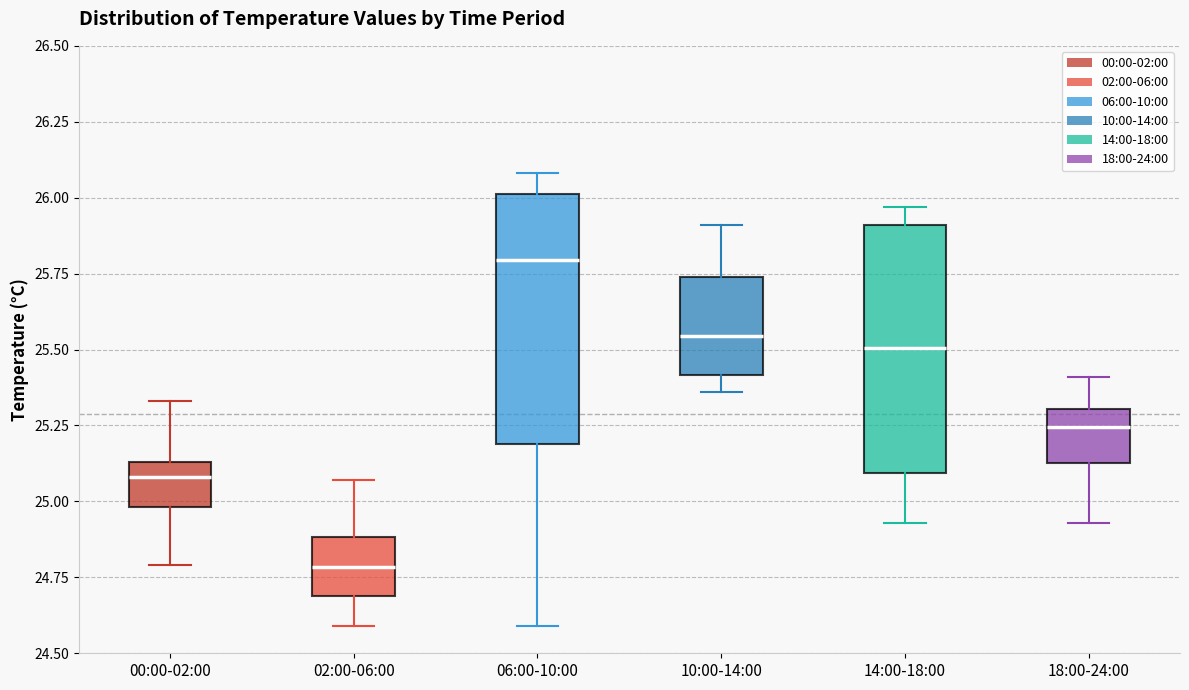

Reading left to right, read every box against the y-axis: the position of its median line, the range the box covers, and the ends of its whiskers. The values are not printed on the chart, so give them approximately, as read against the axis.

00:00-02:00: median 25.10, box 25.00 to 25.15, whiskers 24.80 to 25.35
02:00-06:00: median 24.80, box 24.70 to 24.90, whiskers 24.60 to 25.05
06:00-10:00: median 25.80, box 25.20 to 26.00, whiskers 24.60 to 26.10
10:00-14:00: median 25.55, box 25.40 to 25.75, whiskers 25.35 to 25.90
14:00-18:00: median 25.50, box 25.10 to 25.90, whiskers 24.95 to 25.95
18:00-24:00: median 25.25, box 25.15 to 25.30, whiskers 24.95 to 25.40